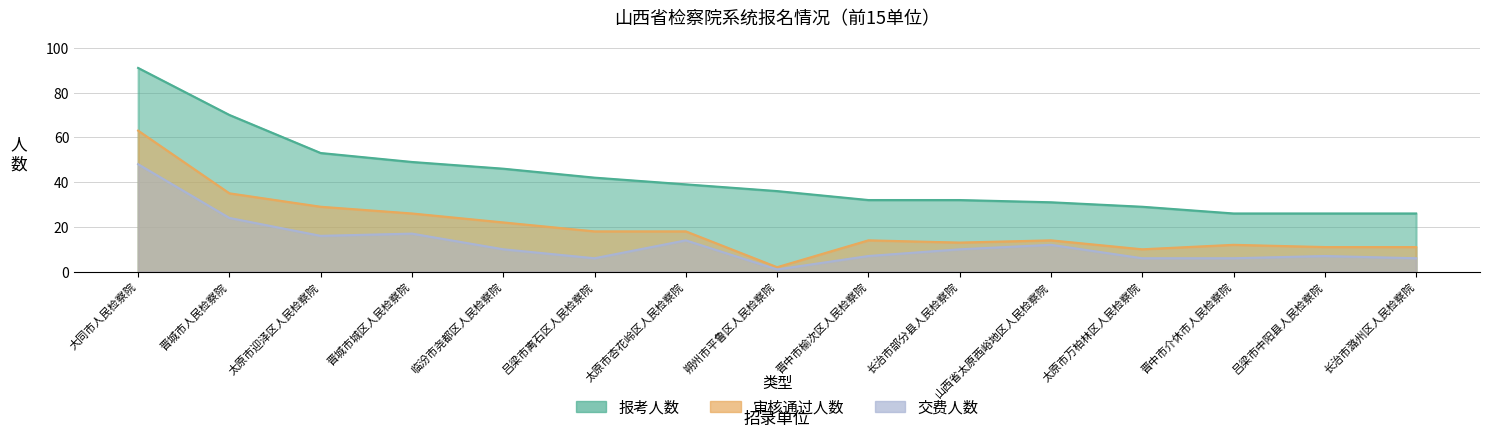

At how many categories does at least one series exceed 6?

15